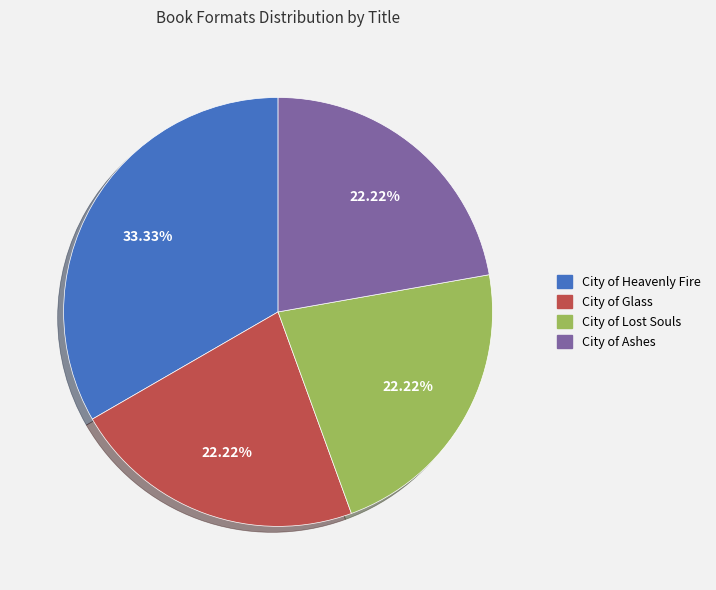

What is the largest slice in the pie chart?

City of Heavenly Fire